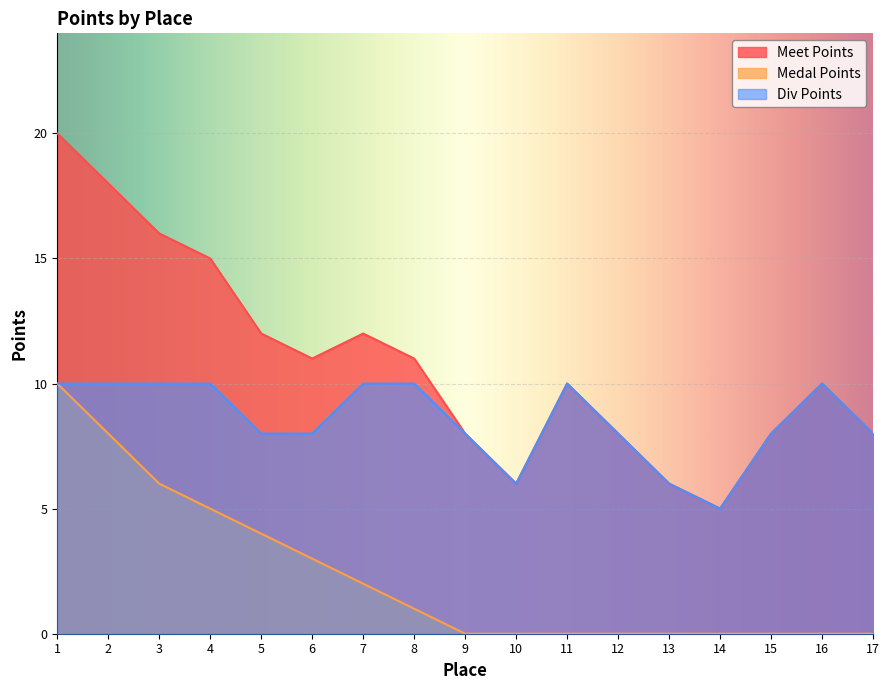

Rank the series by their average value, from lowest to highest.

Medal Points, Div Points, Meet Points